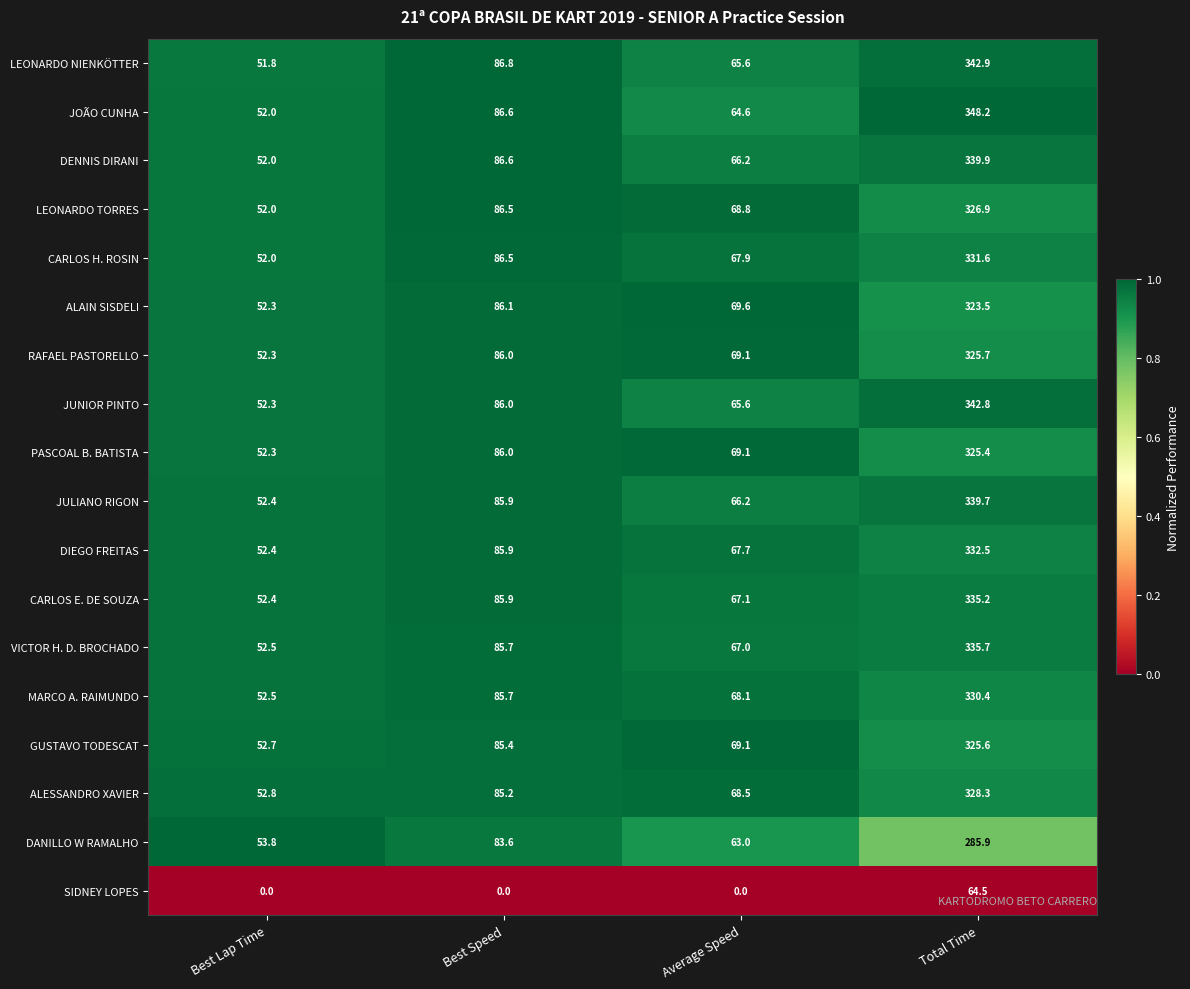

Where is JUNIOR PINTO nearest to the value 197?

Best Speed